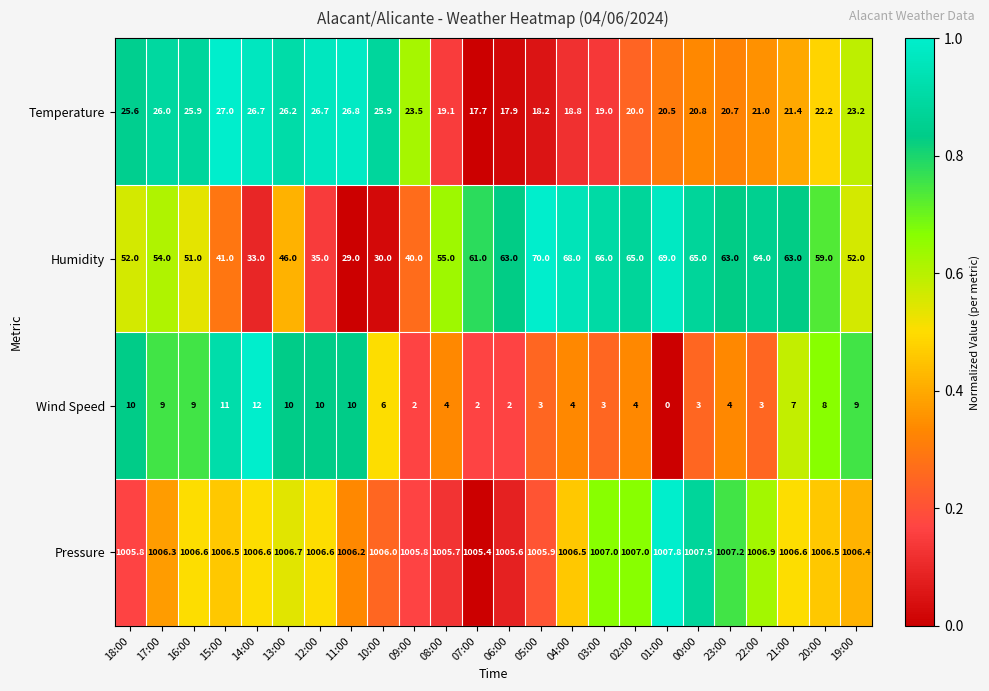

What is the sum of all Humidity values?

1294.0